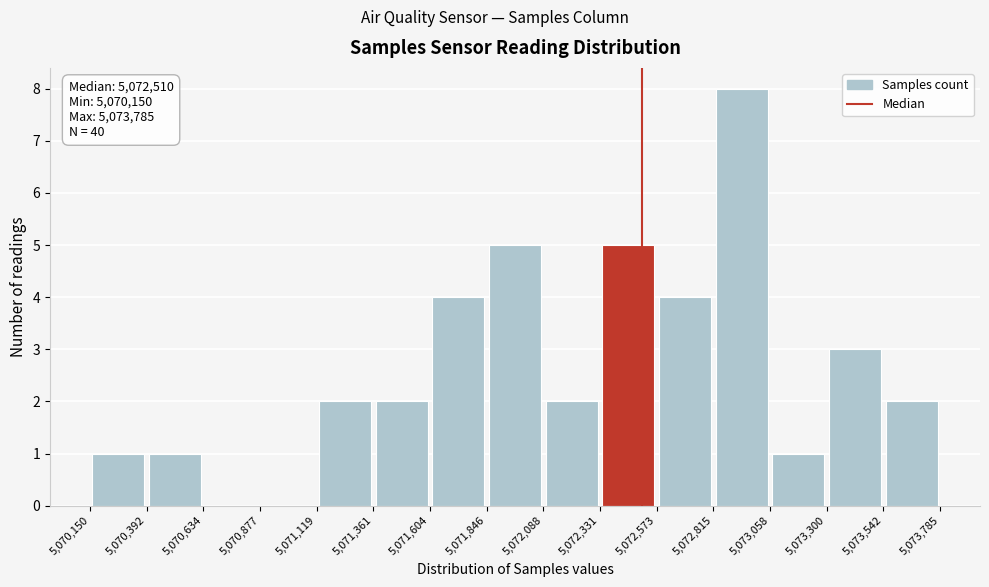

Which range on the x-axis has the tallest bar?

5,072,815 to 5,073,058